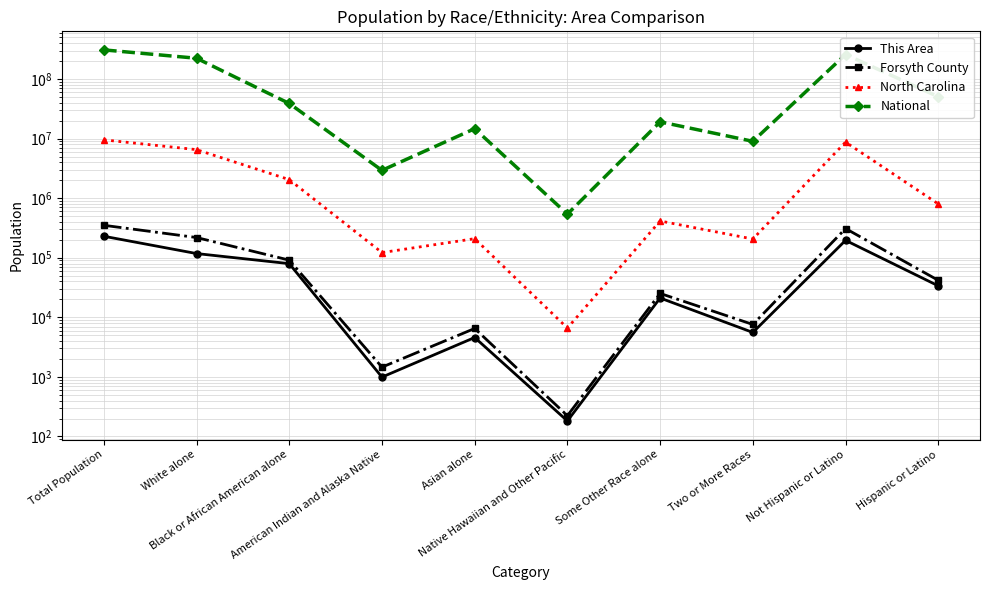

True or false: Forsyth County has more than 1 points higher than both neighbors.

True